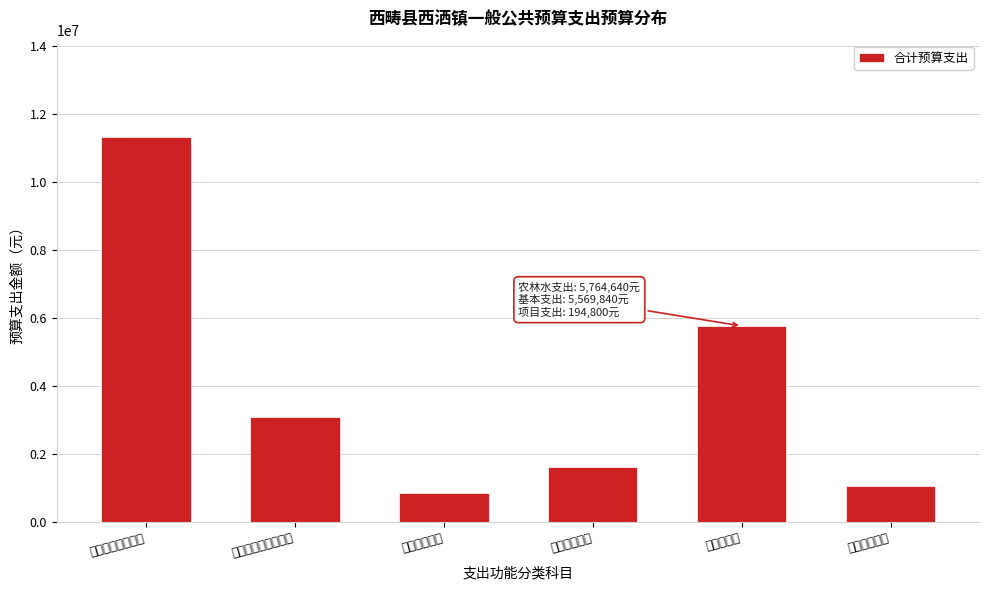

Reading left to right, extract all data points from this chart.

11329376.0	3091785.0	860989.8	1620000.0	5764640.0	1069661.8